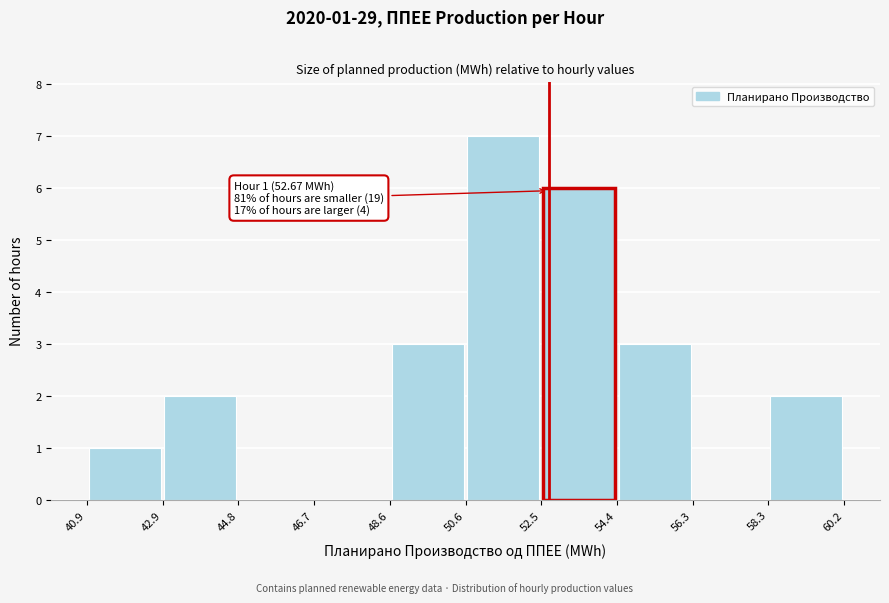

Which range on the x-axis has the tallest bar?

50.6 to 52.5